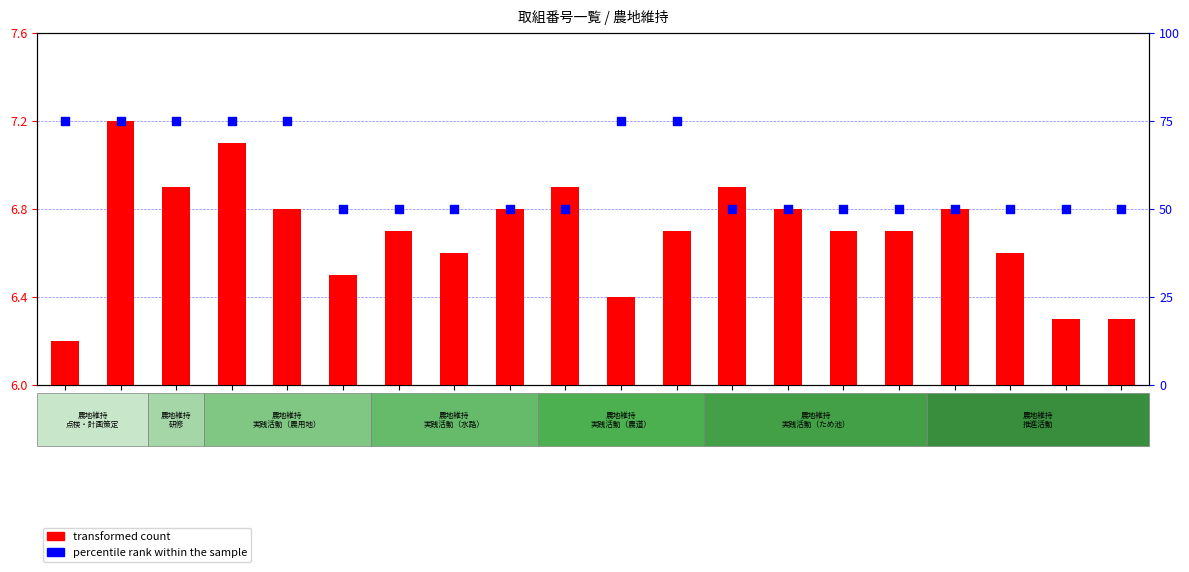

Which series has the widest spread of Y values?

percentile rank within the sample